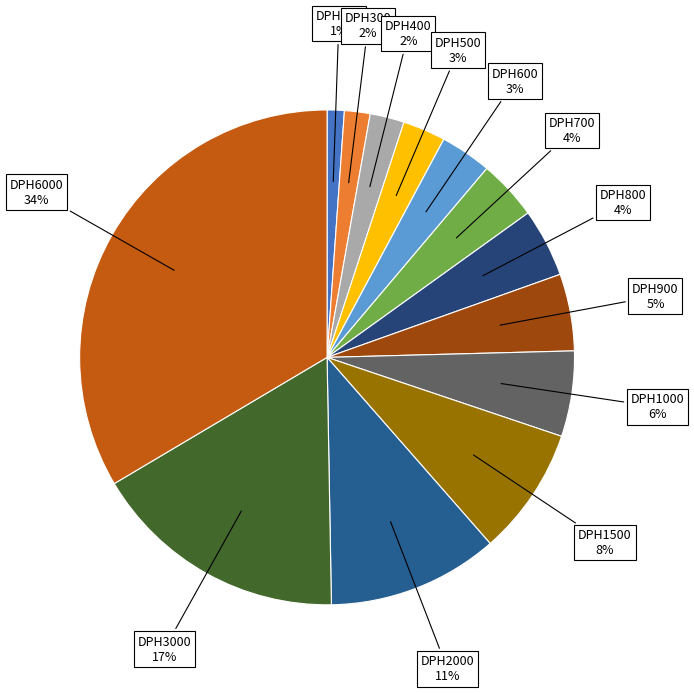

Is there a majority slice in this chart?

No